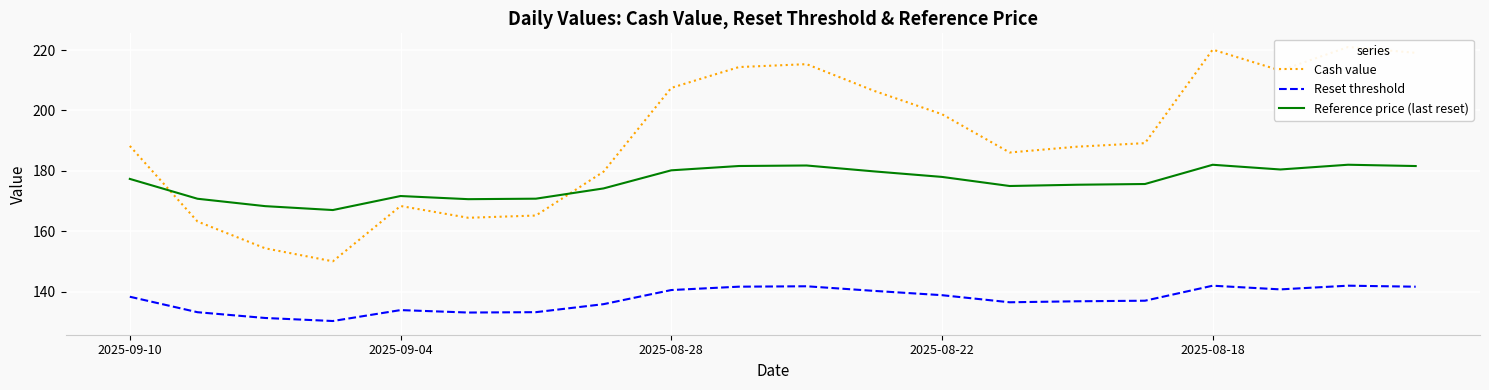

The Cash value series shows 103.3 at 13. True or false?

False